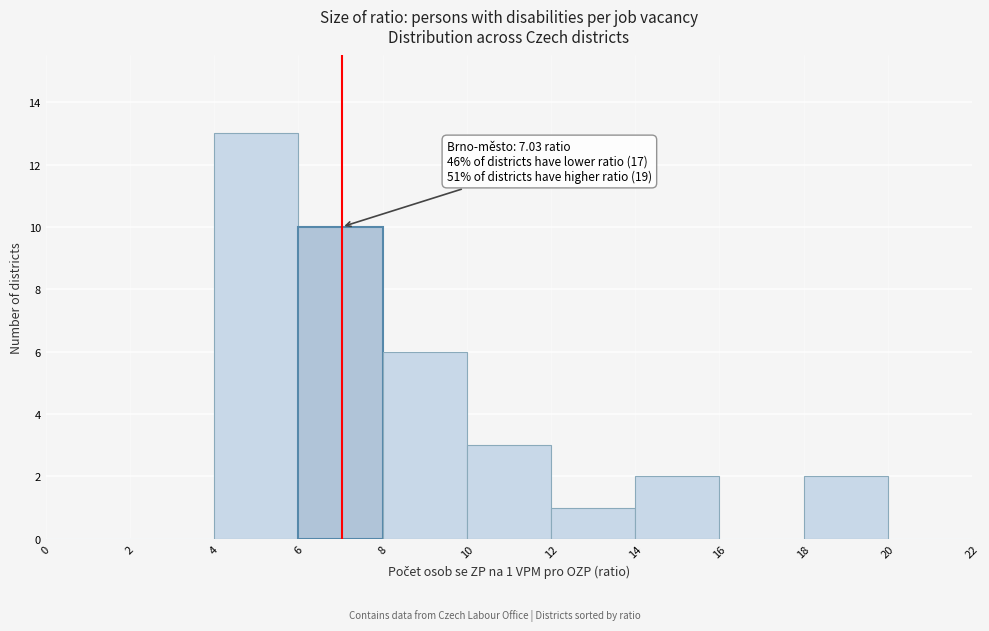

Which range on the x-axis has the tallest bar?

4 to 6